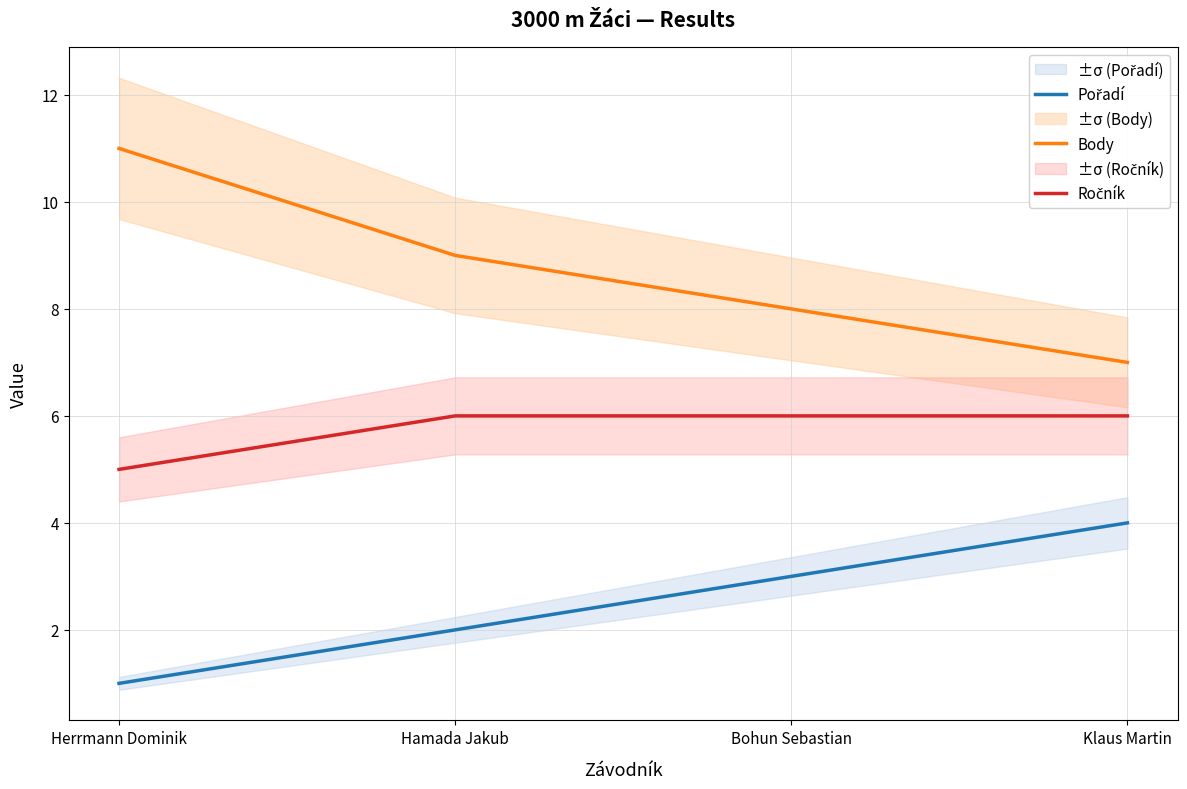

List the series in order of their peak value, highest first.

Body, Ročník, Pořadí